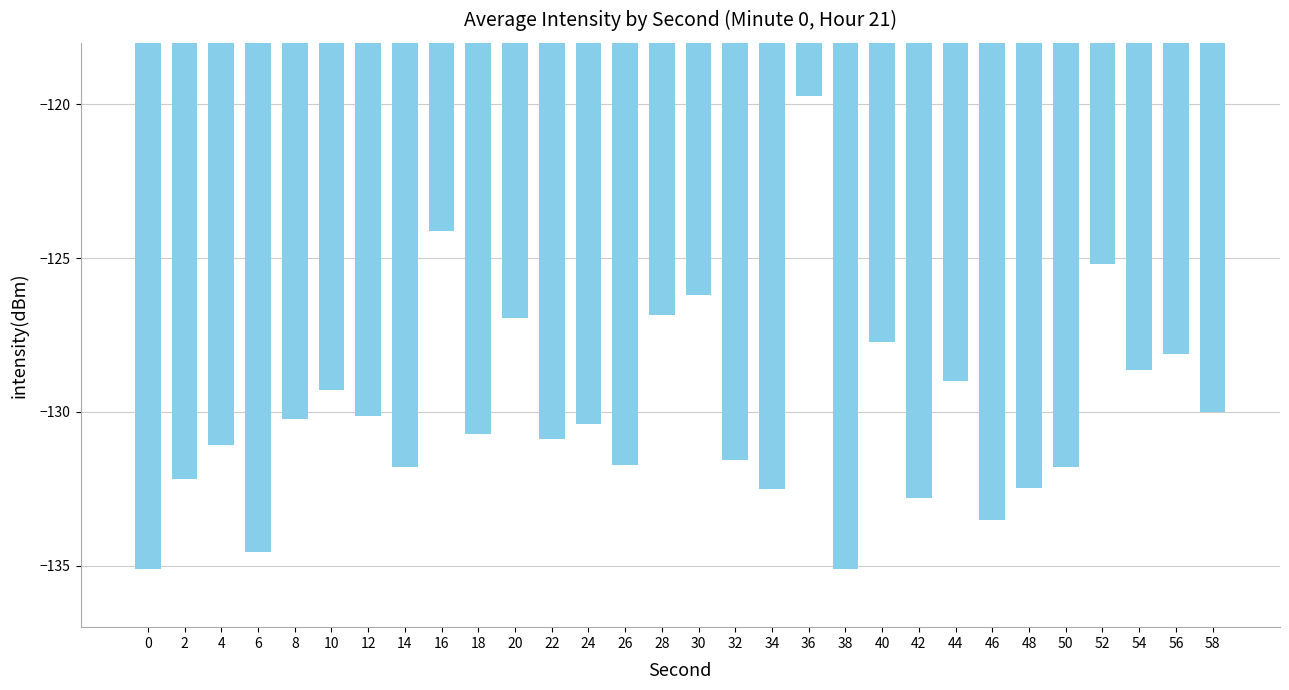

How many distinct data groups are displayed?

1